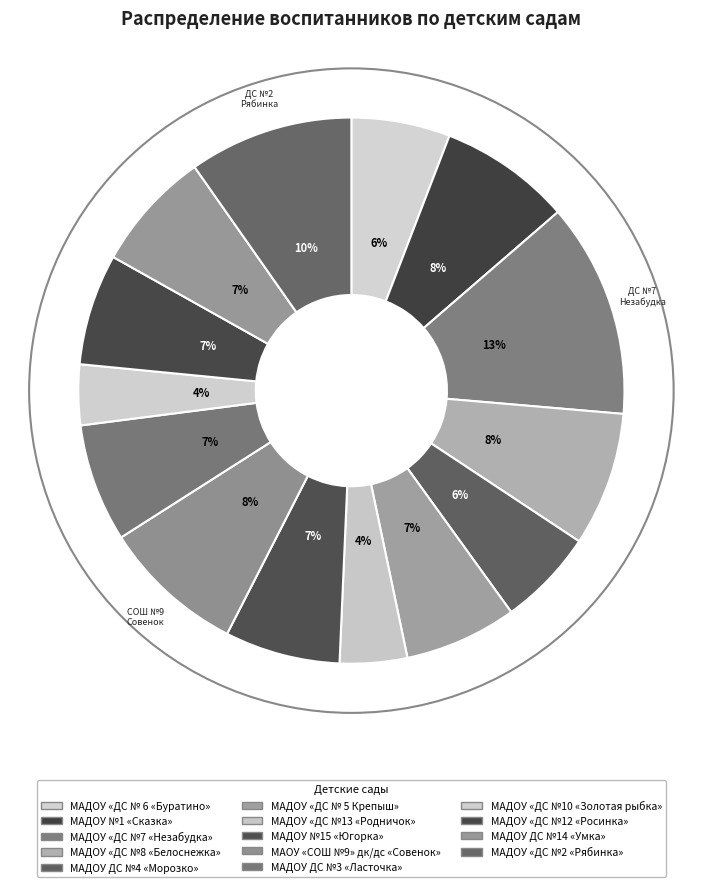

Which slice is the smallest?

МАДОУ «ДС №10 «Золотая рыбка»